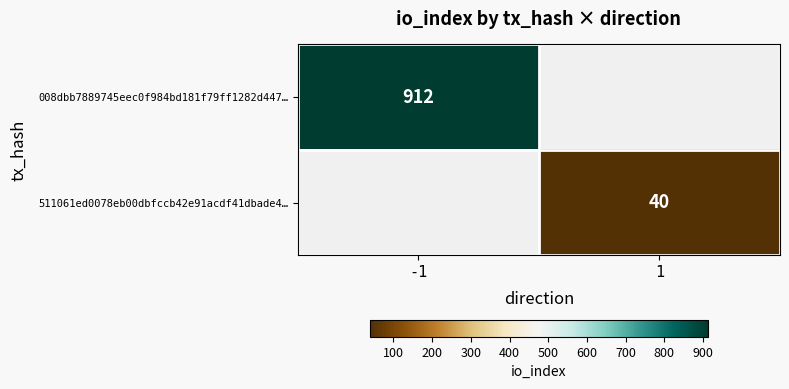

Is it true that 008dbb7889745eec0f984bd181f79ff1282d447… equals 912 at -1?

True